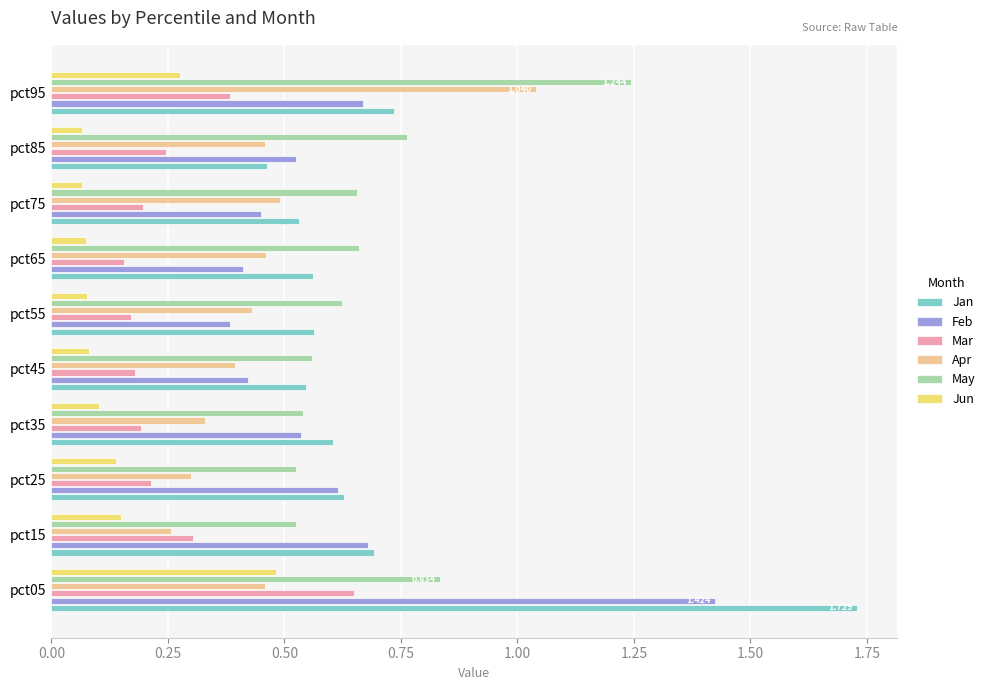

List the series in order of their peak value, lowest first.

Jun, Mar, Apr, May, Feb, Jan